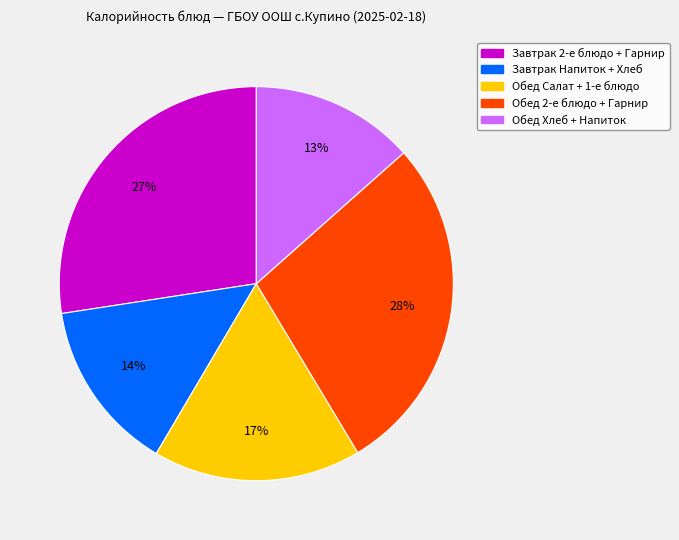

To the nearest percent, what is the difference between the largest and smallest slice percentages?

15%